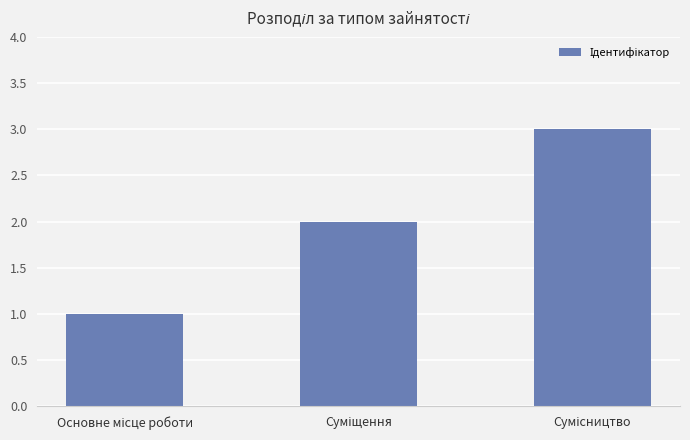

How many categories are shown in the chart?

3